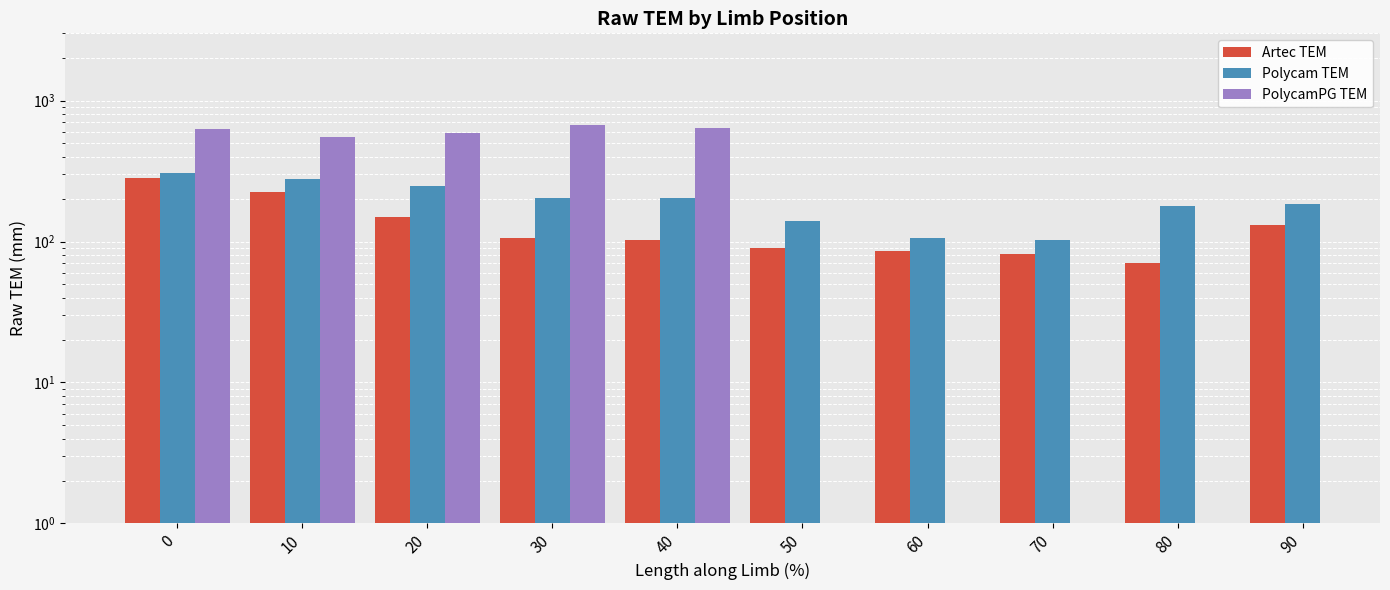

What is the sum of the Artec TEM values at 70 and 10?

304.7